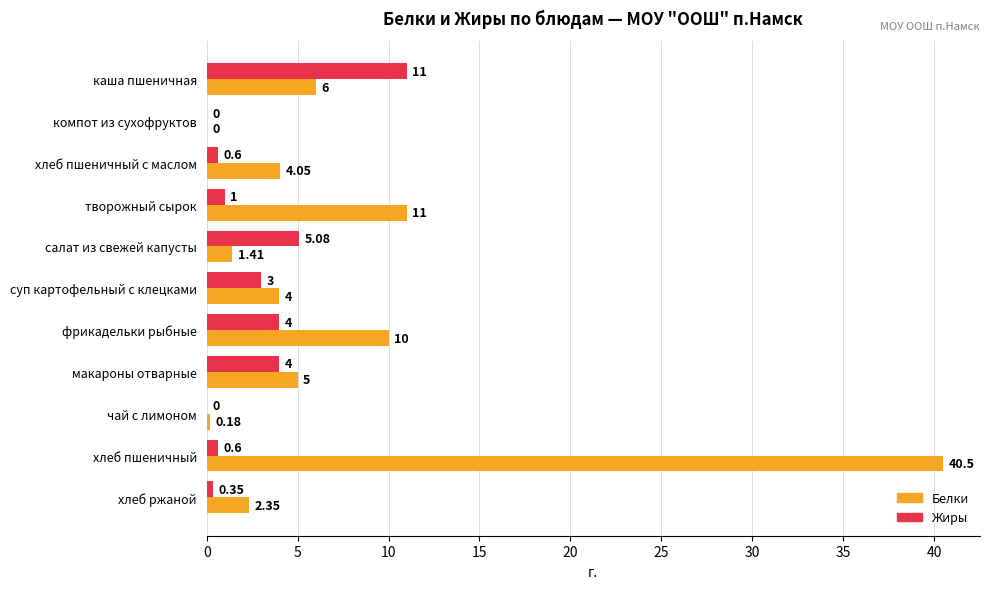

Is the value of Жиры at чай с лимоном greater than the value of Белки at хлеб пшеничный с маслом?

No